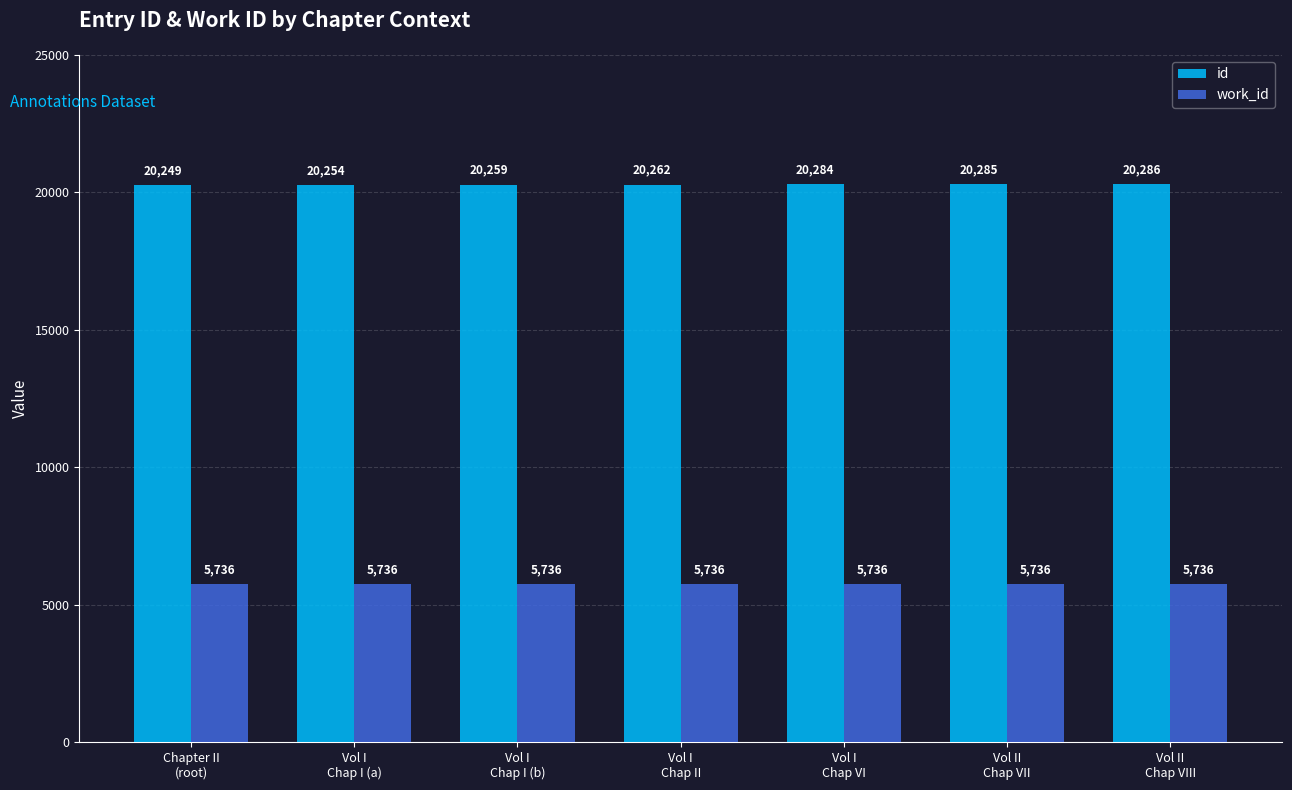

How many groups of bars are there?

7